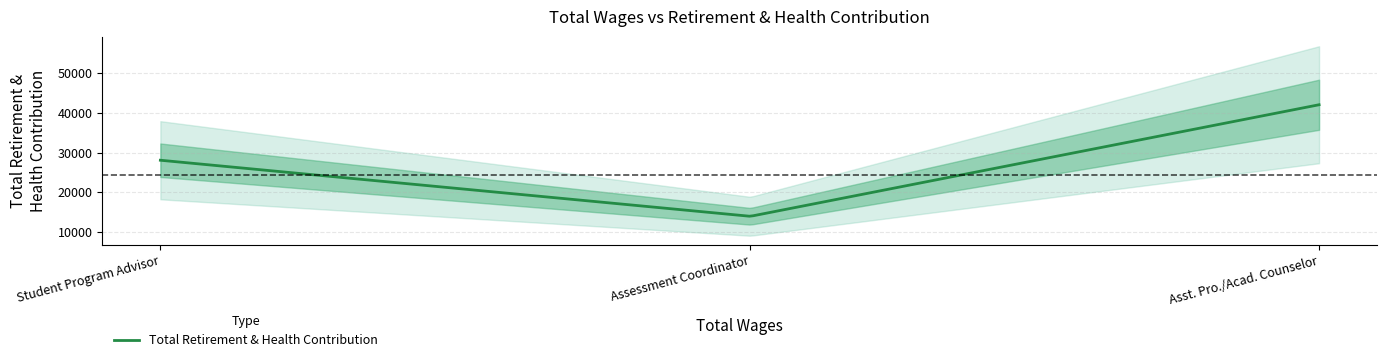

At which label is the value closest to 27988?

Student Program Advisor